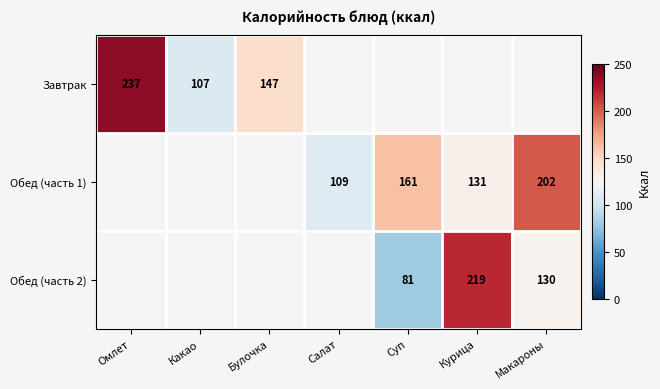

What is the smallest value displayed?

81.0